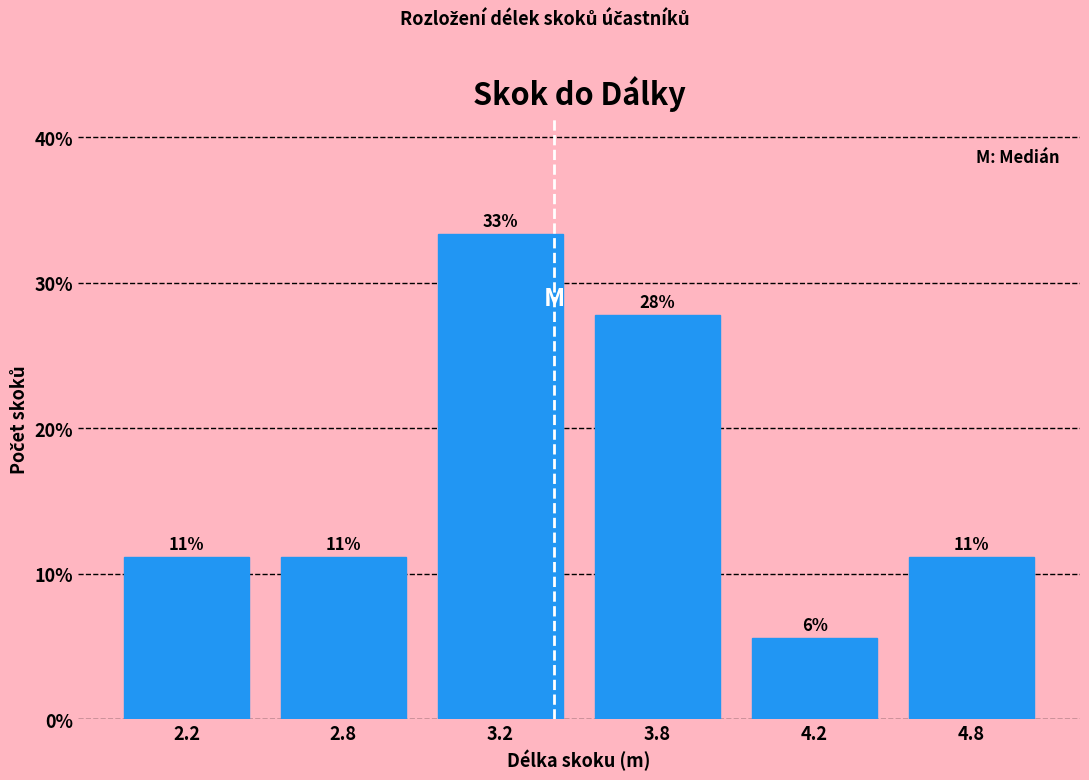

How many bars are there in total?

6